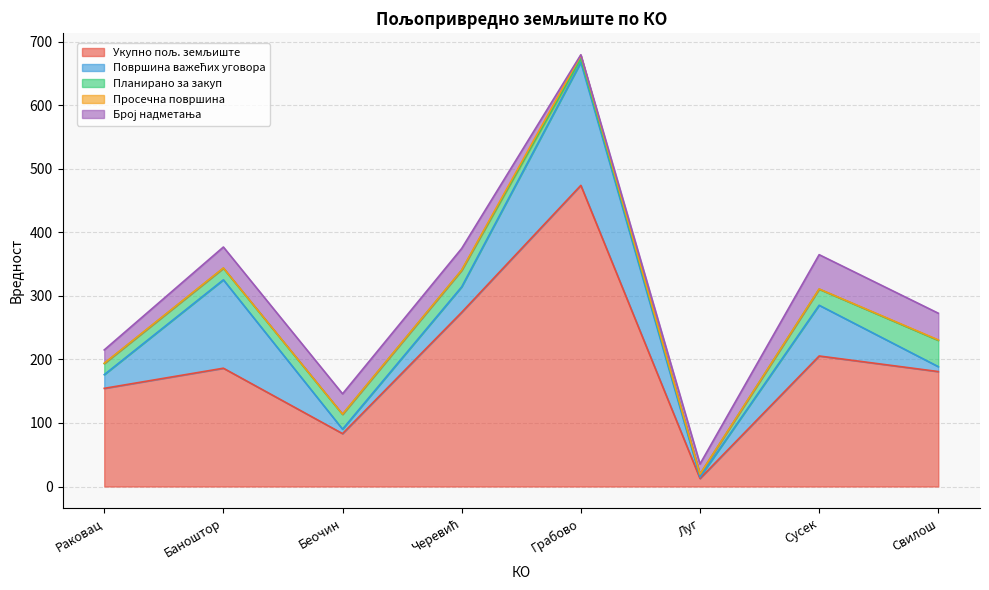

True or false: Површина важећих уговора has a value of 81.4 at Грабово.

False